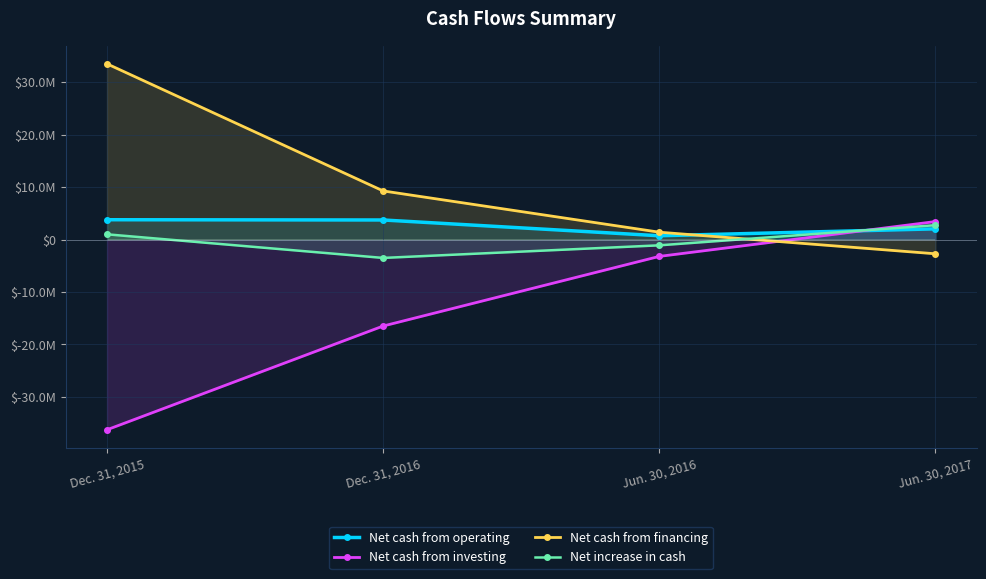

At which category is the sum across all series the highest?

Jun. 30, 2017